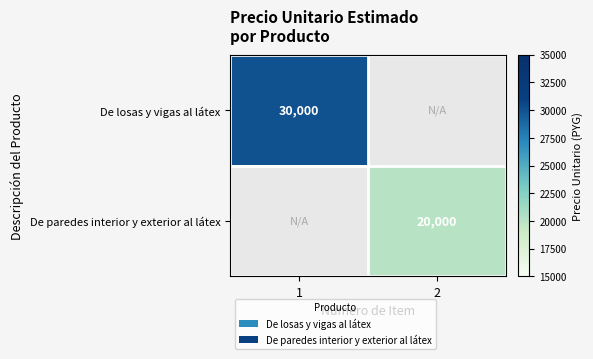

The De losas y vigas al látex series shows 30000 at 1. True or false?

True